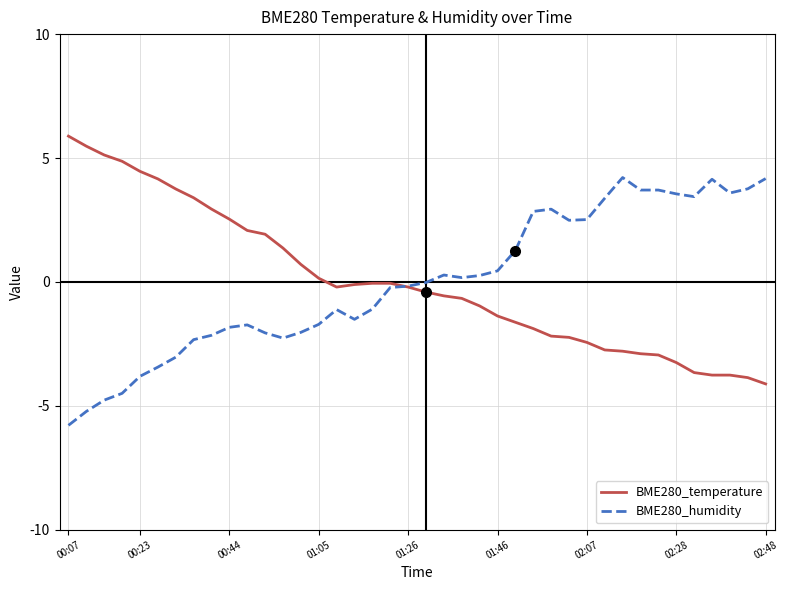

What is the maximum value shown in the chart?

5.9